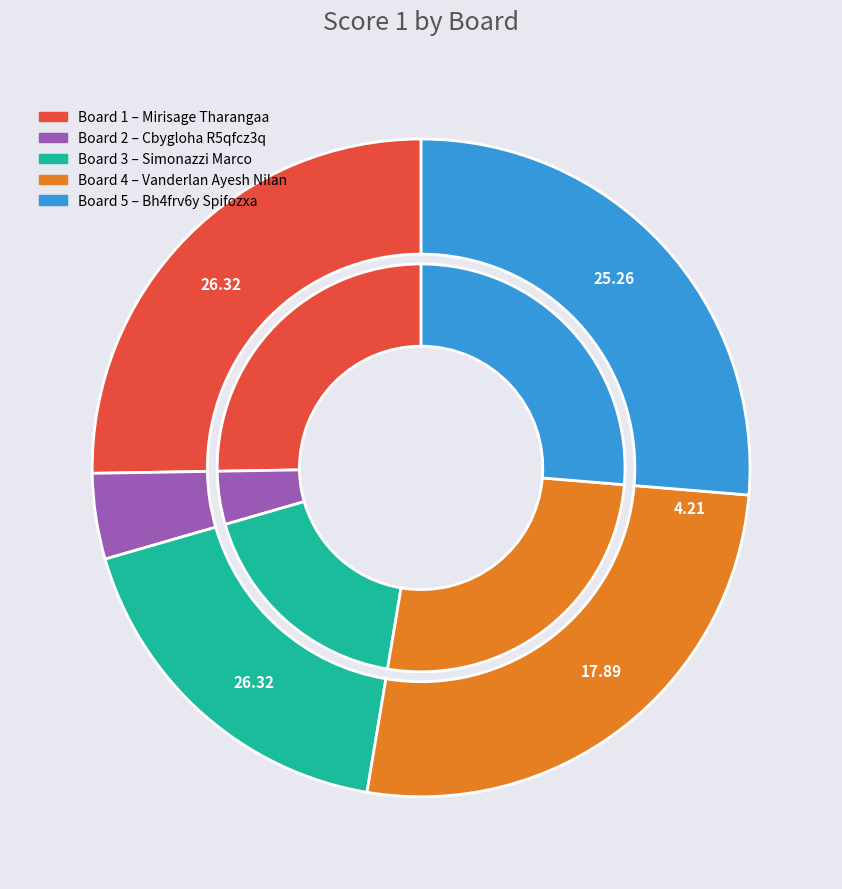

Which has a higher value, 2 or 3?

3